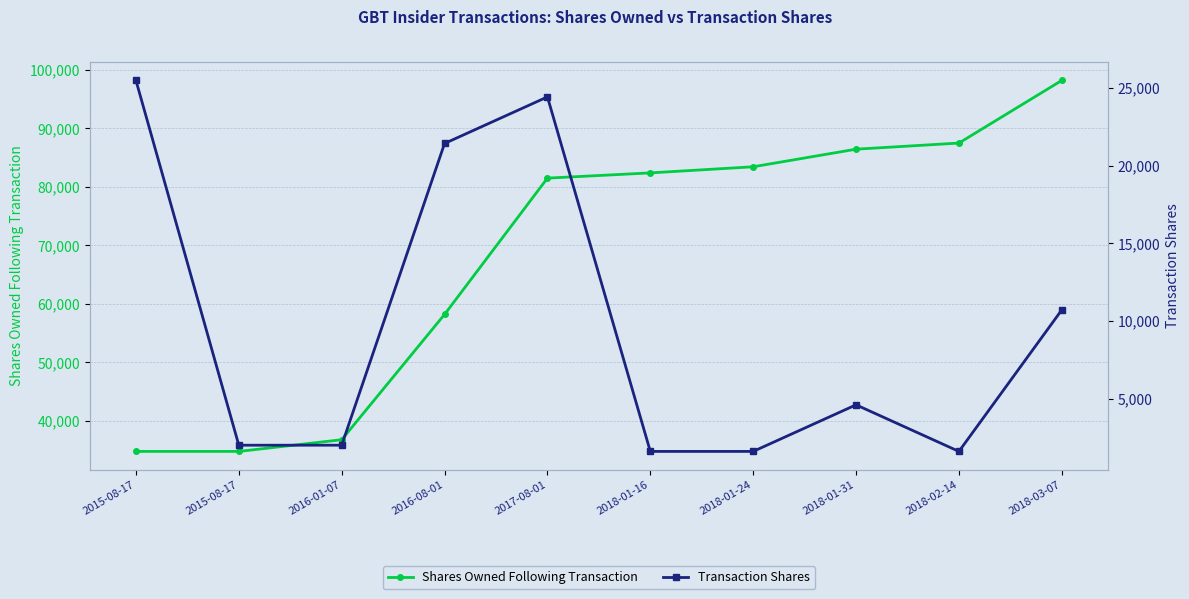

Which series has the largest total across all categories?

Shares Owned Following Transaction